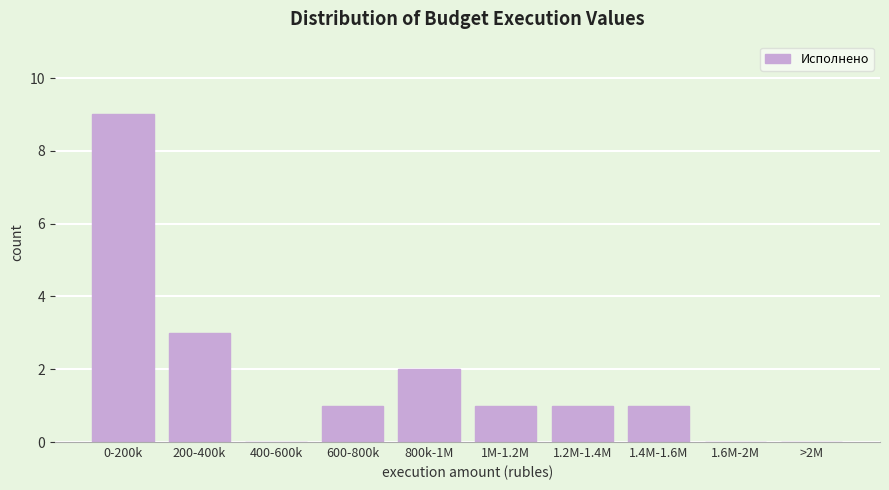

Reading left to right, transcribe all the data shown in this chart.

0-200k=9	200-400k=3	400-600k=0	600-800k=1	800k-1M=2	1M-1.2M=1	1.2M-1.4M=1	1.4M-1.6M=1	1.6M-2M=0	>2M=0